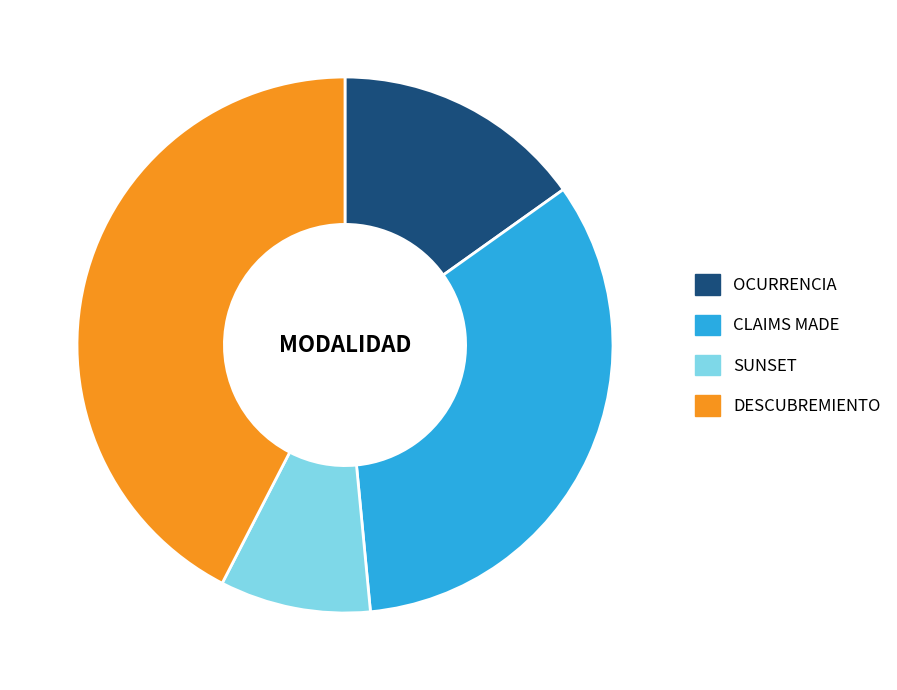

How many segments does this pie chart have?

4